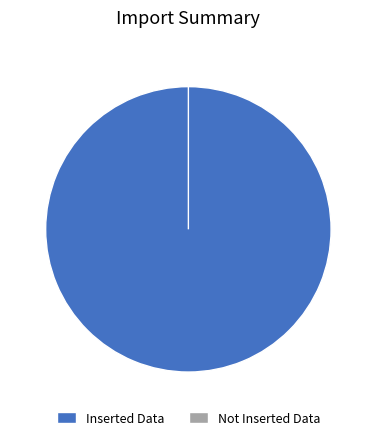

To the nearest percent, what is the average slice percentage?

50%